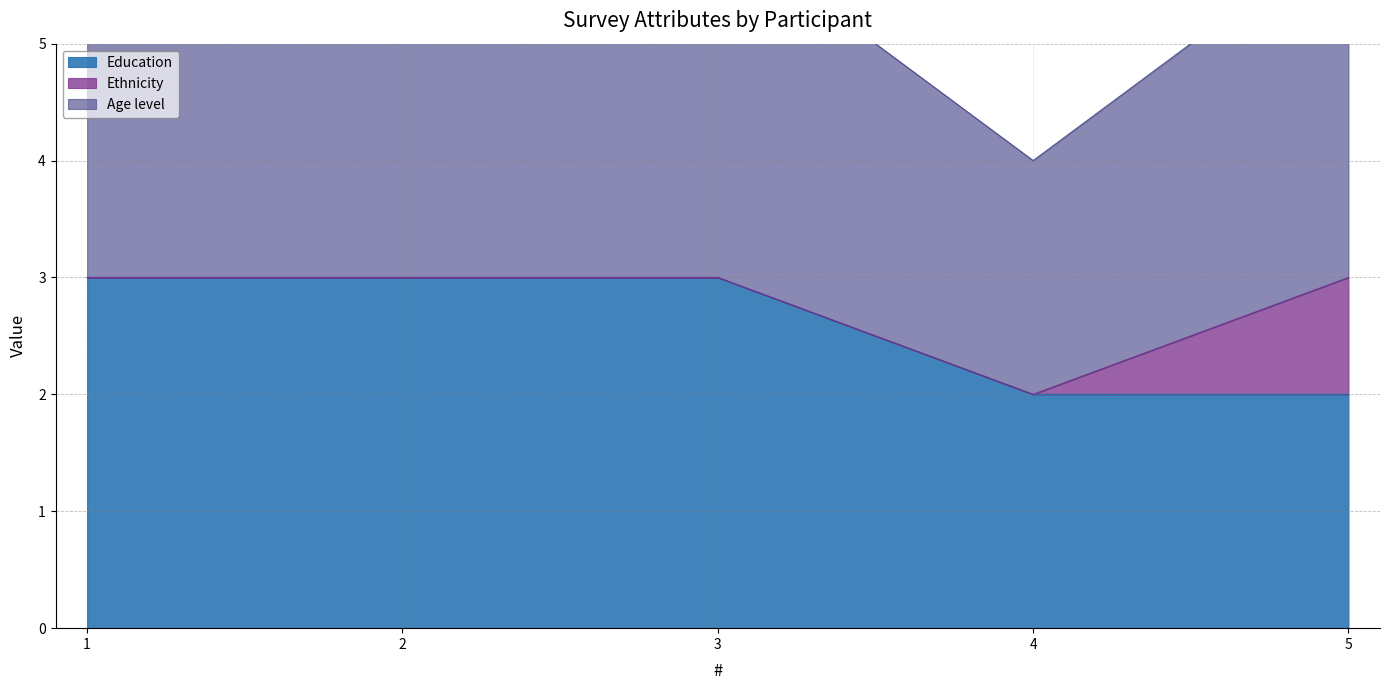

Between 4 and 3, which is larger?

3